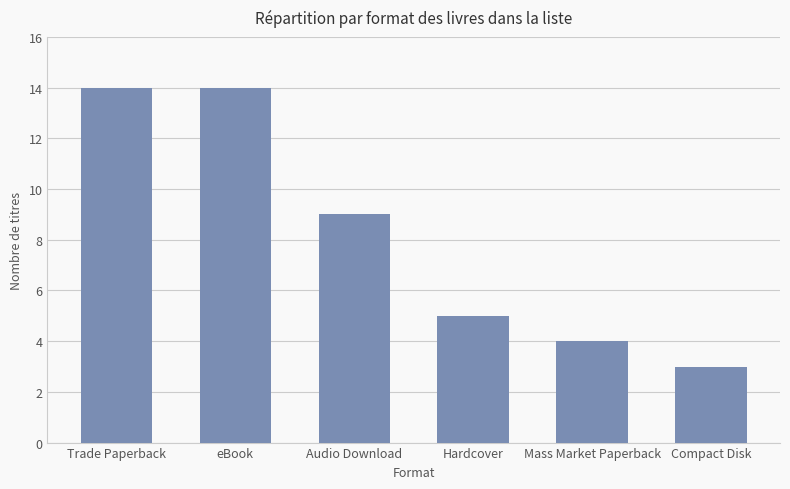

What is the greatest value displayed?

14